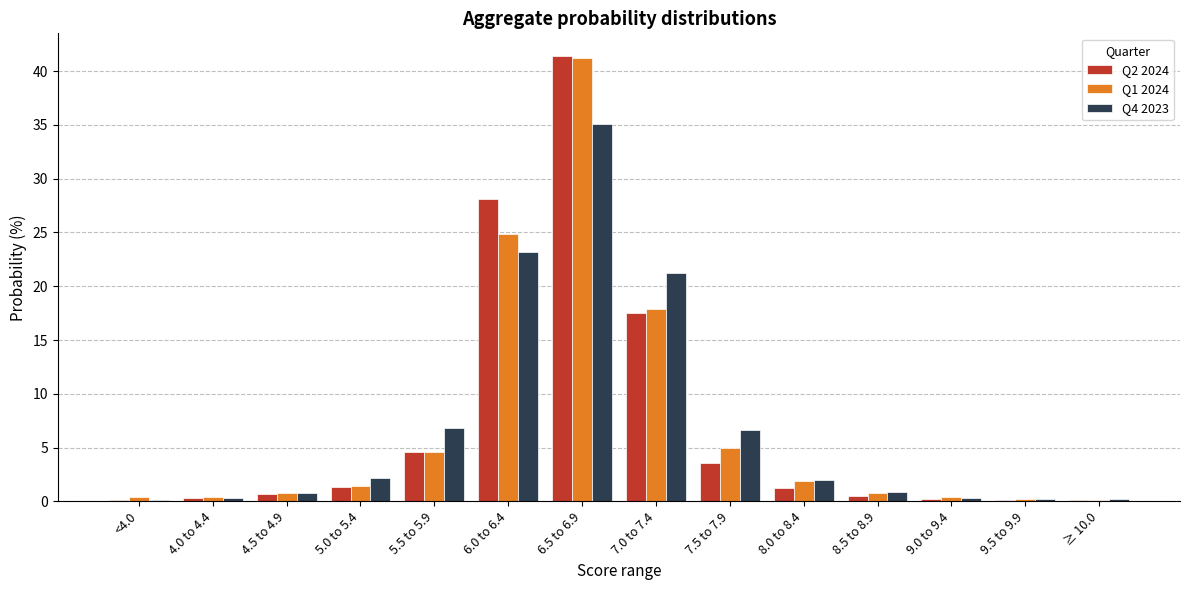

What is the total value across all series at 5.0 to 5.4?

4.8